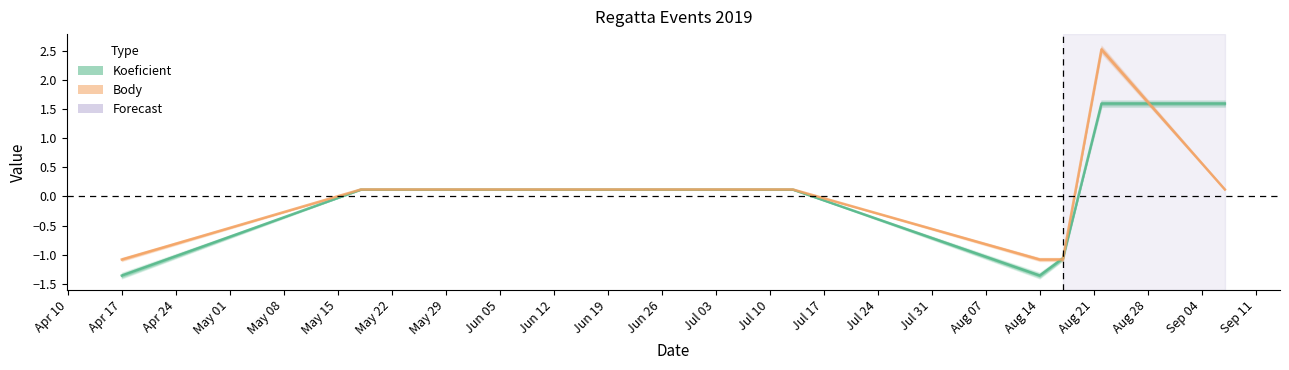

Which series has the largest total across all categories?

Body